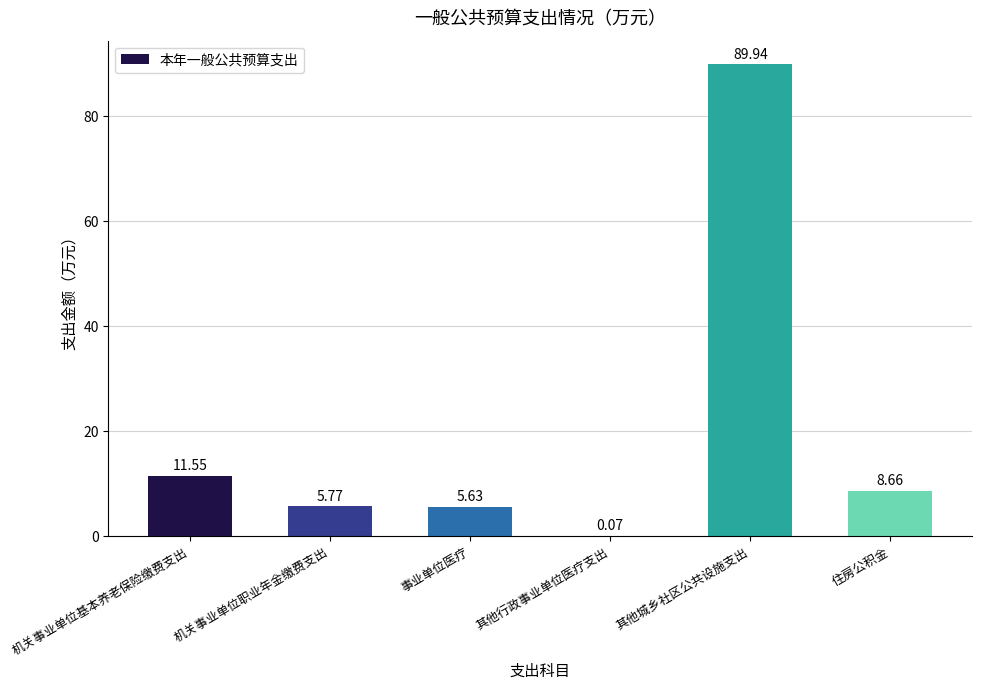

What is the sum of the values at 其他行政事业单位医疗支出 and 事业单位医疗?

5.7